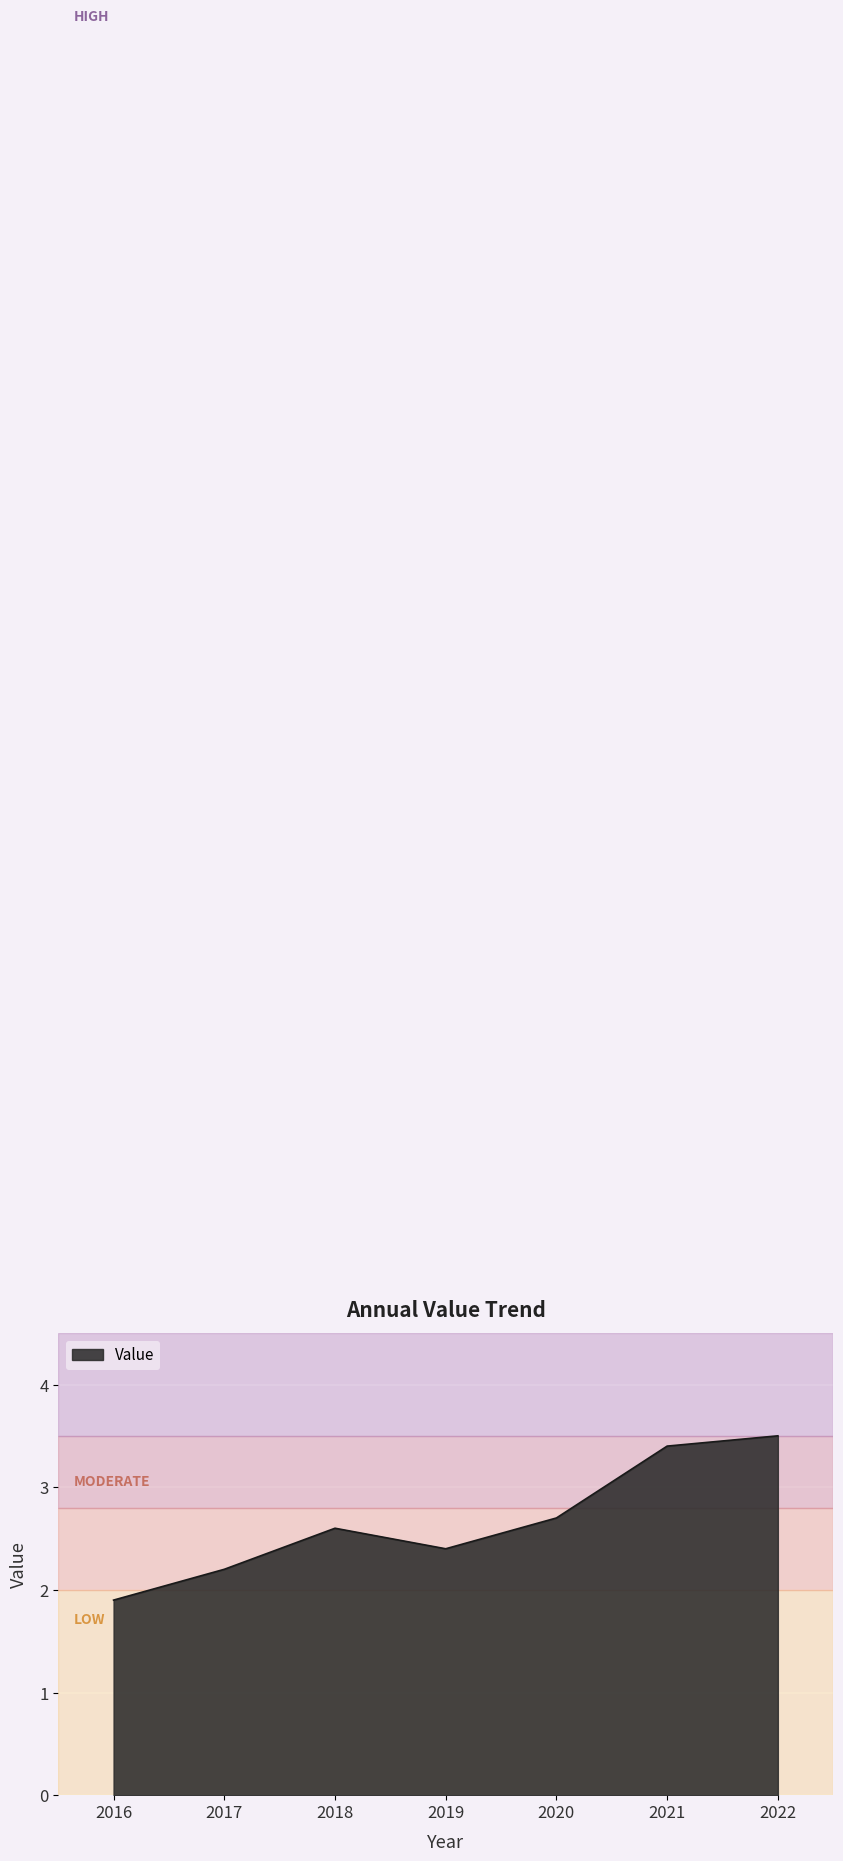

Does the chart have visible grid lines?

Yes